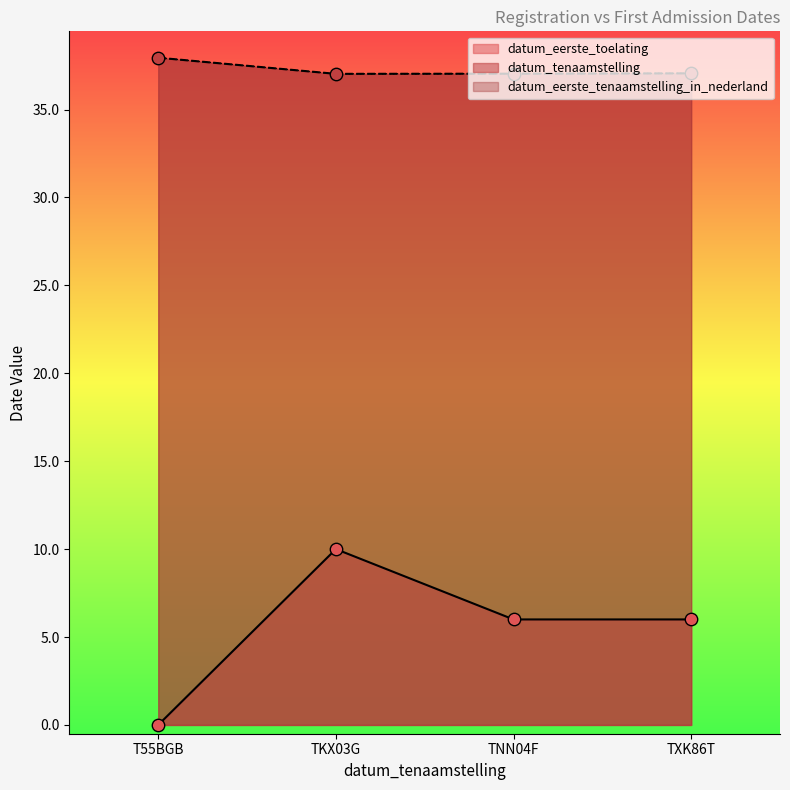

Which series contains the lowest Y value?

datum_eerste_toelating